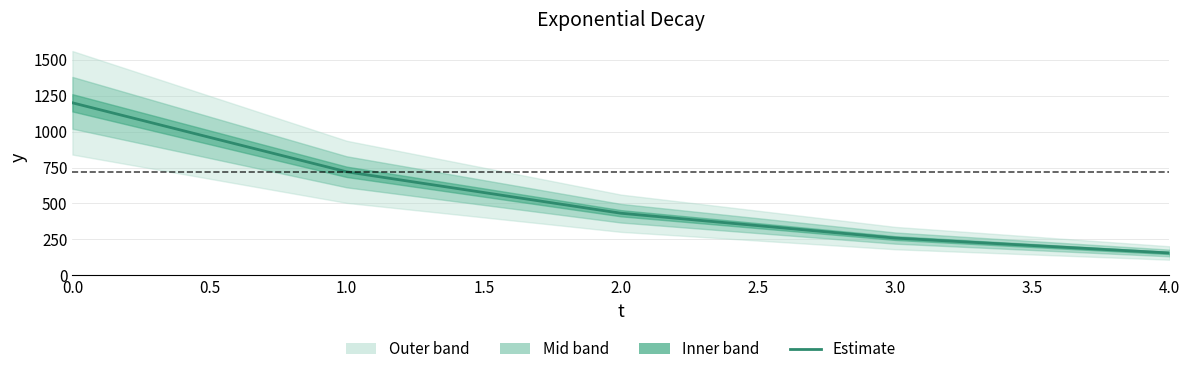

How many lines are shown in the chart?

1